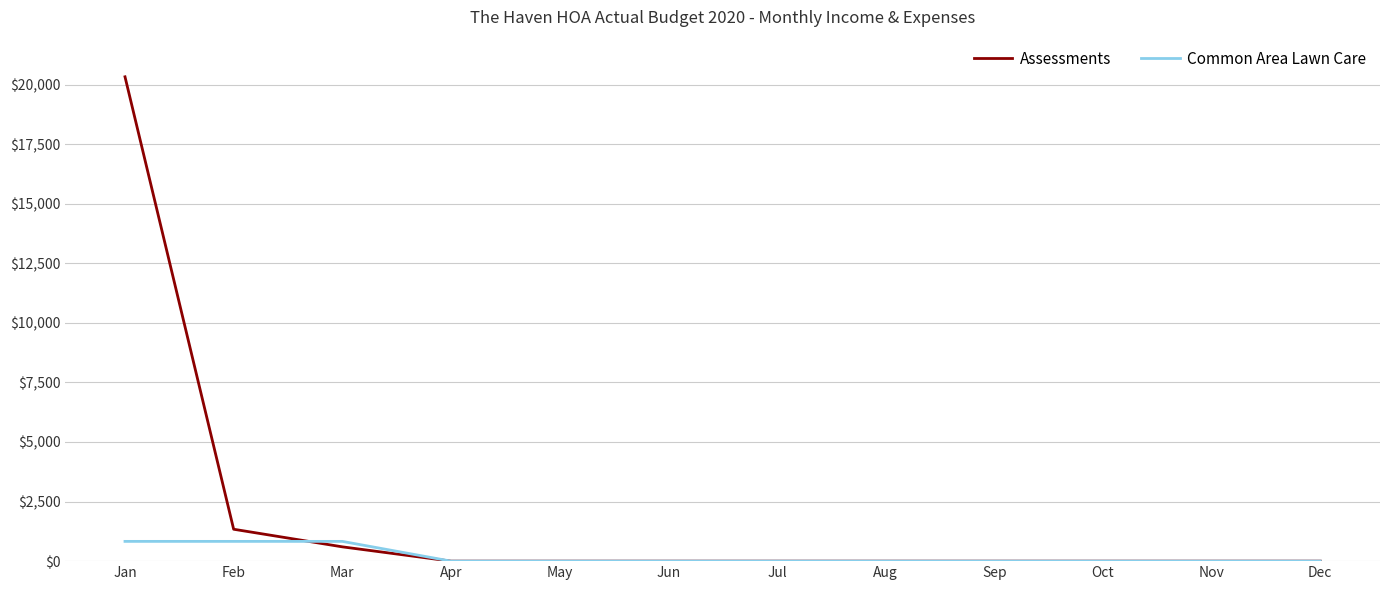

Which category has the highest value across all series?

Jan